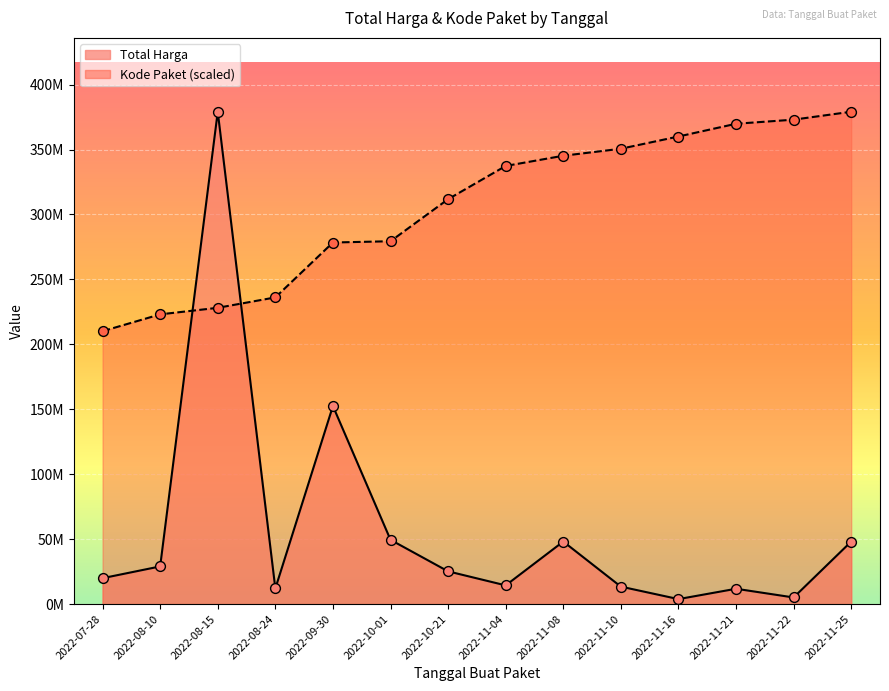

Which series contains the lowest Y value?

Total Harga